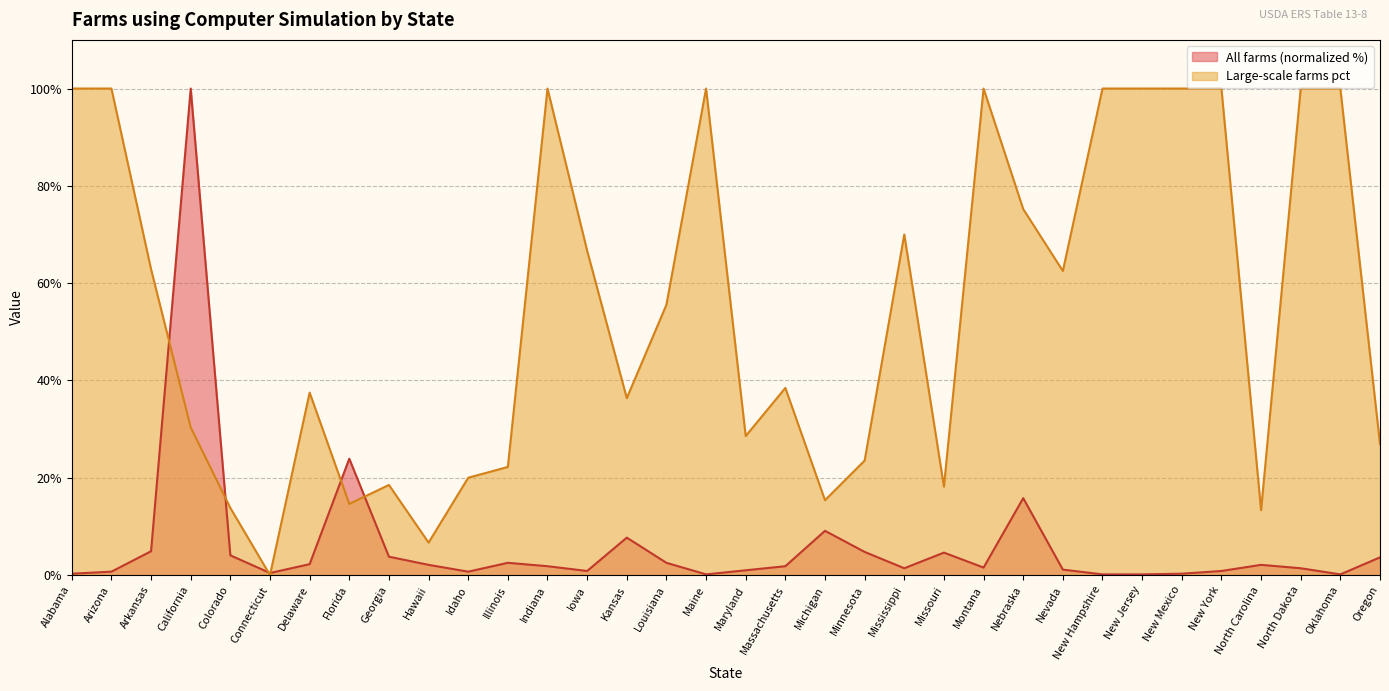

Where do All farms and Large-scale farms pct first cross each other?

Arkansas and California